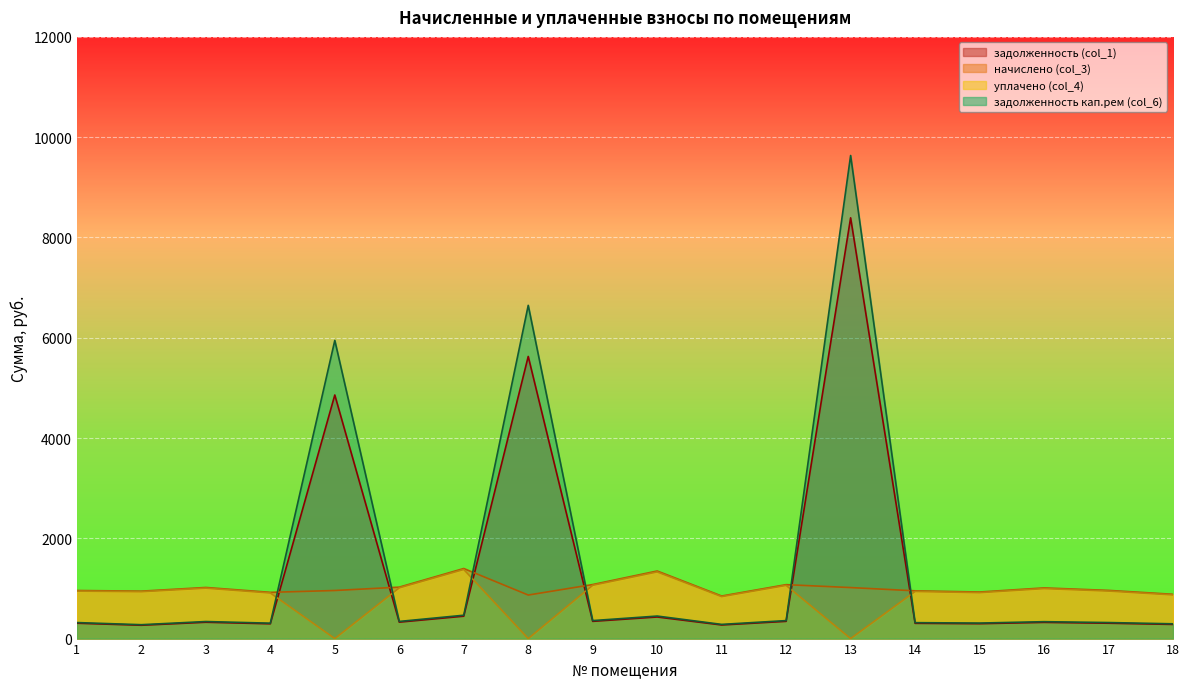

At which category is the sum across all series the highest?

13